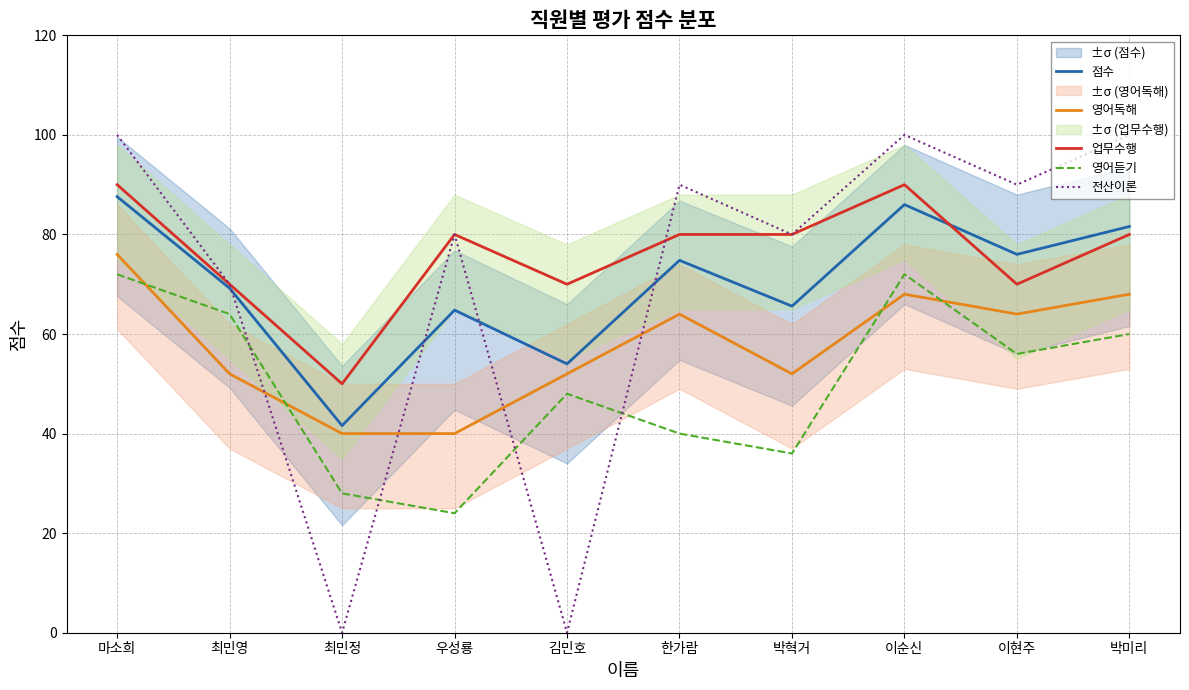

The 전산이론 series shows 70.0 at 최민영. True or false?

True